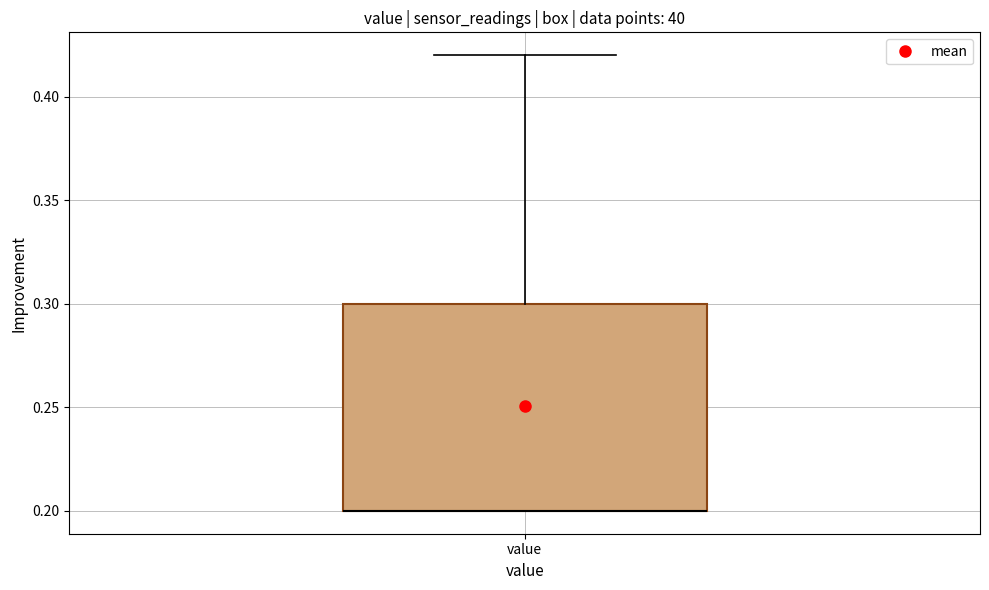

Transcribe this box plot: give where the median line is, the range the box spans, and where the two whiskers end, as read against the y-axis. The values are not printed on the chart, so give them approximately, as read against the axis.

median 0.20 (drawn on the box's lower edge), box 0.20 to 0.30, whiskers 0.20 to 0.42